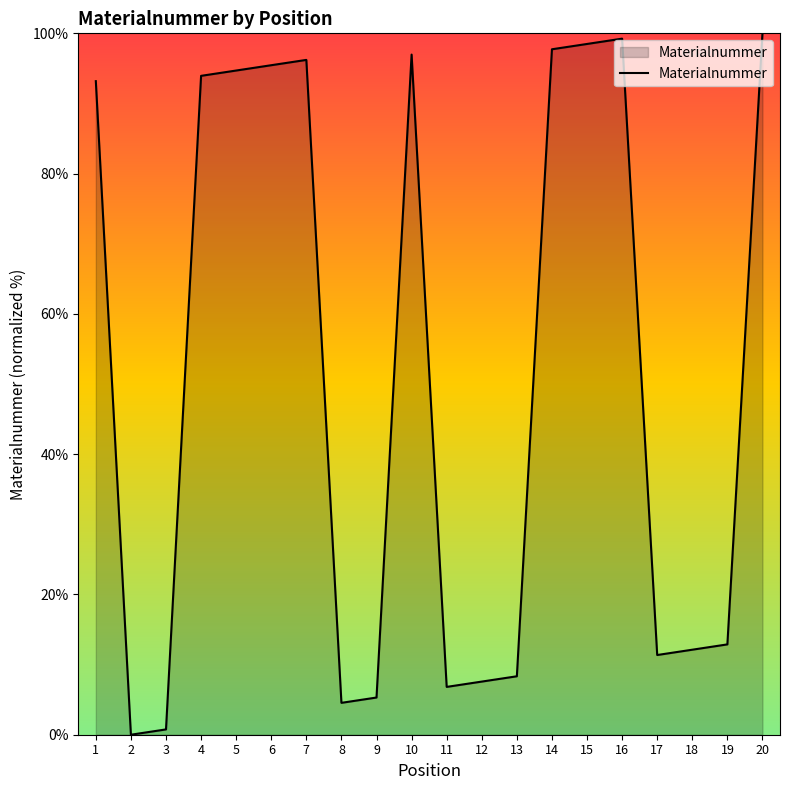

What is the change in value from 6 to 7?

+0.8